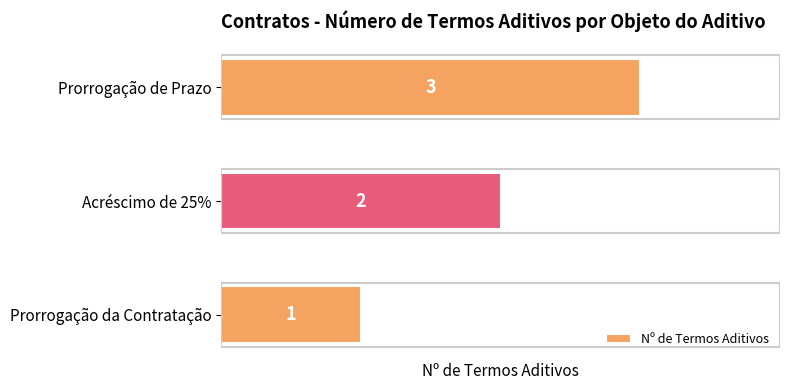

What is the smallest value displayed?

1